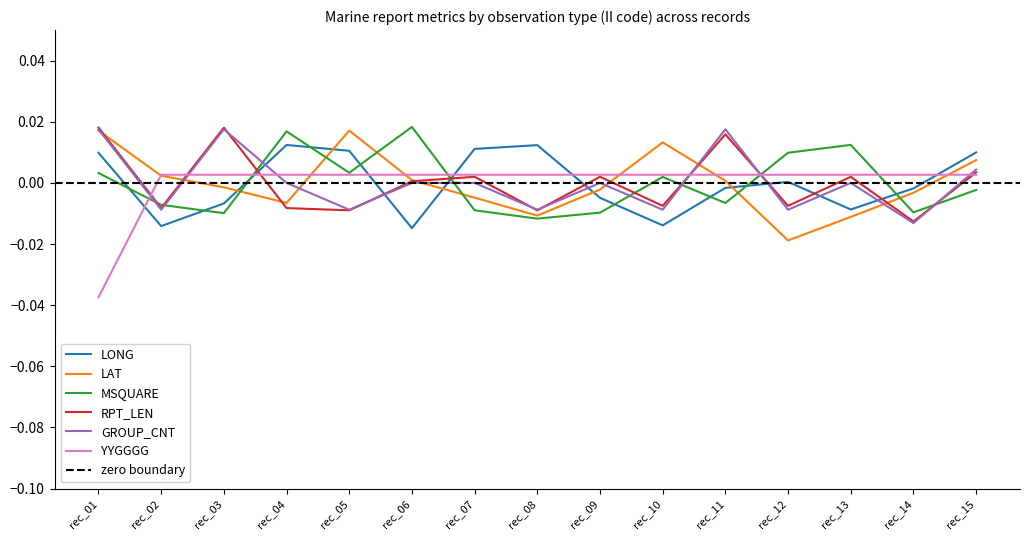

Is the value of LONG at rec_15 greater than the value of GROUP_CNT at rec_12?

Yes